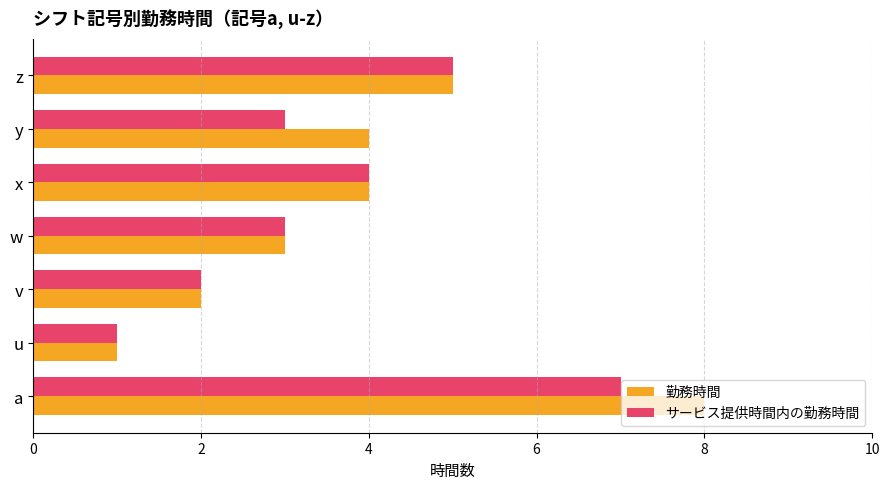

How many data points does each series have?

7